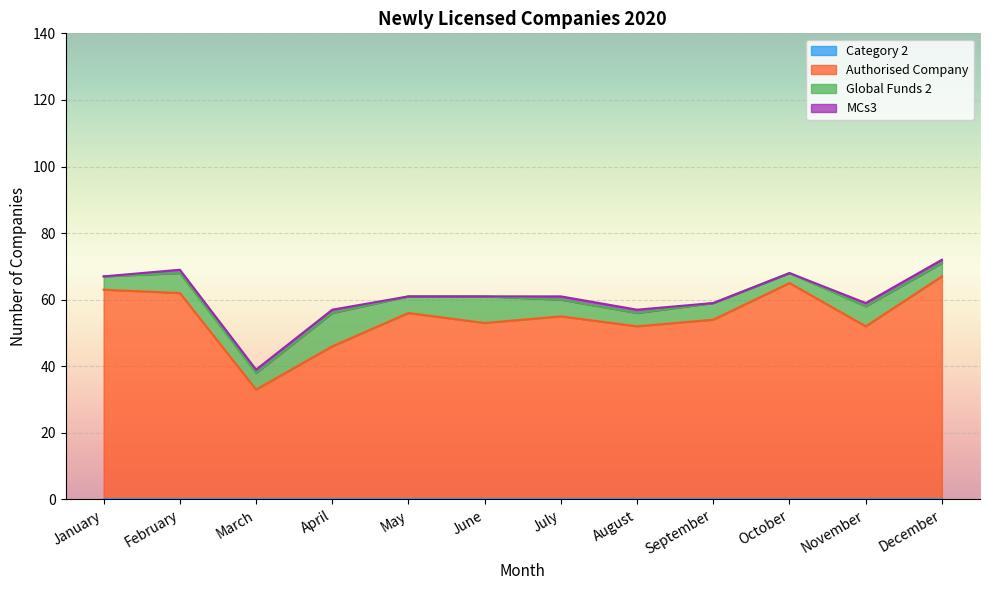

What are all the series names shown in the legend?

Category 2, Authorised Company, Global Funds 2, MCs3